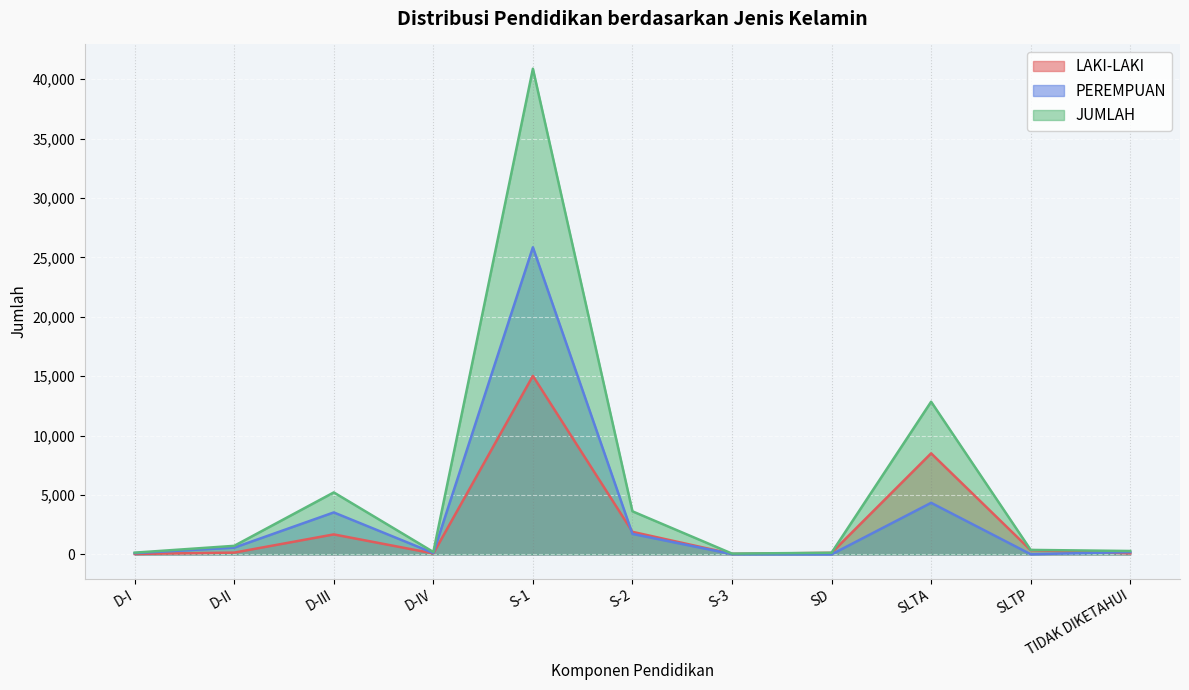

What is the highest value of the PEREMPUAN series?

25855